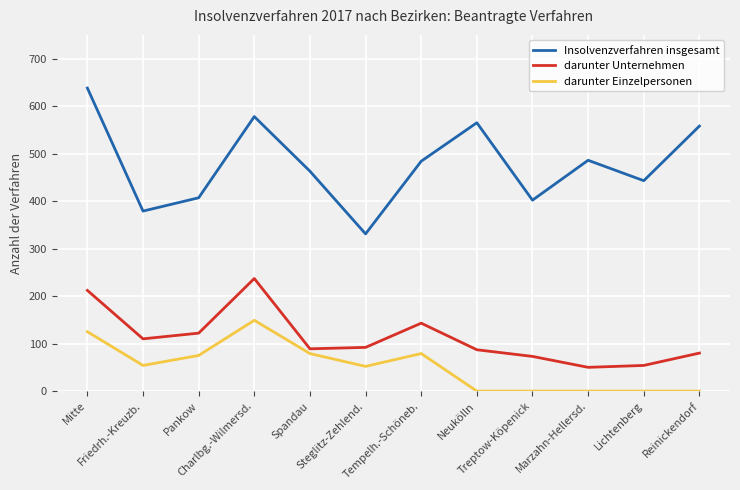

What is the approximate value of darunter Unternehmen at Treptow-Köpenick, to the nearest 10?

70